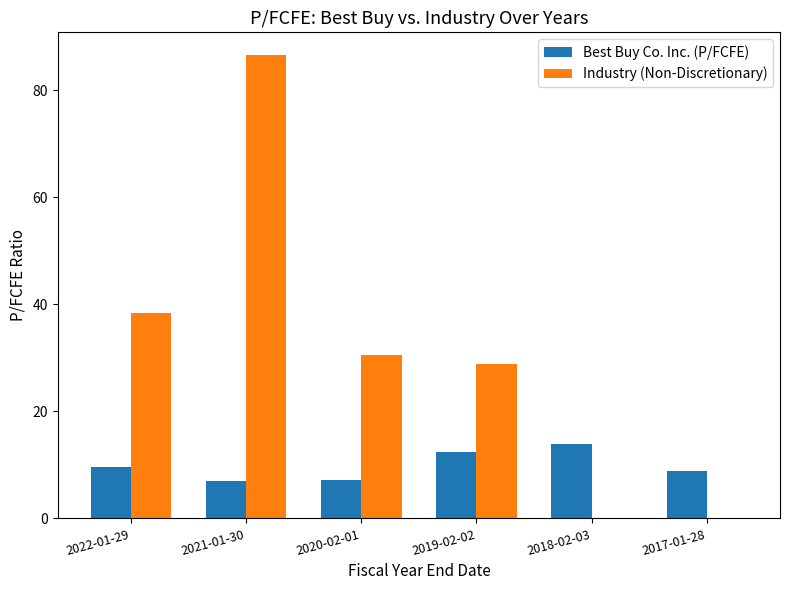

What is the maximum value shown in the chart?

86.5